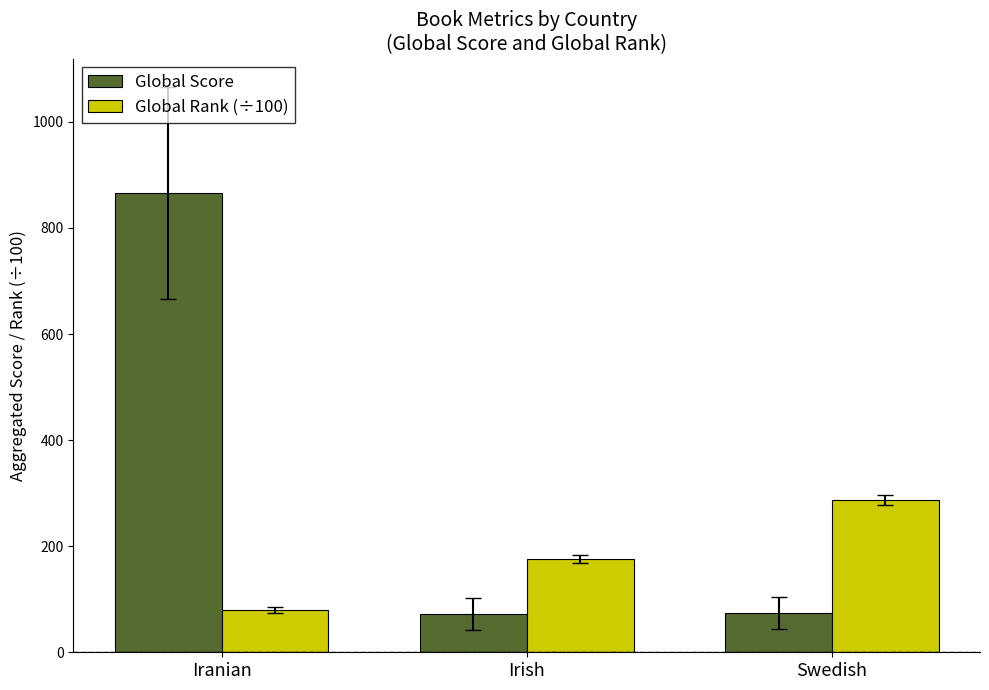

Are the bars grouped side by side (vs. stacked)?

Yes